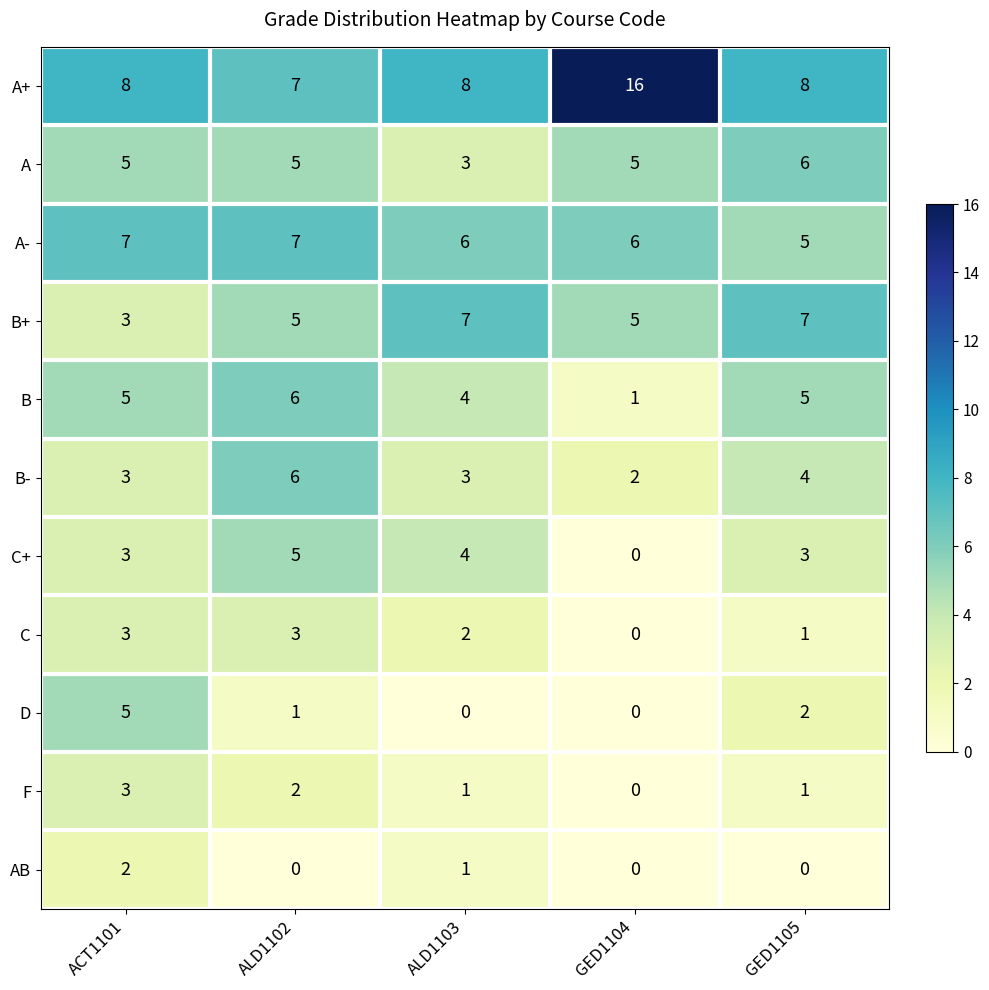

Which series has the largest range (max minus min)?

A+